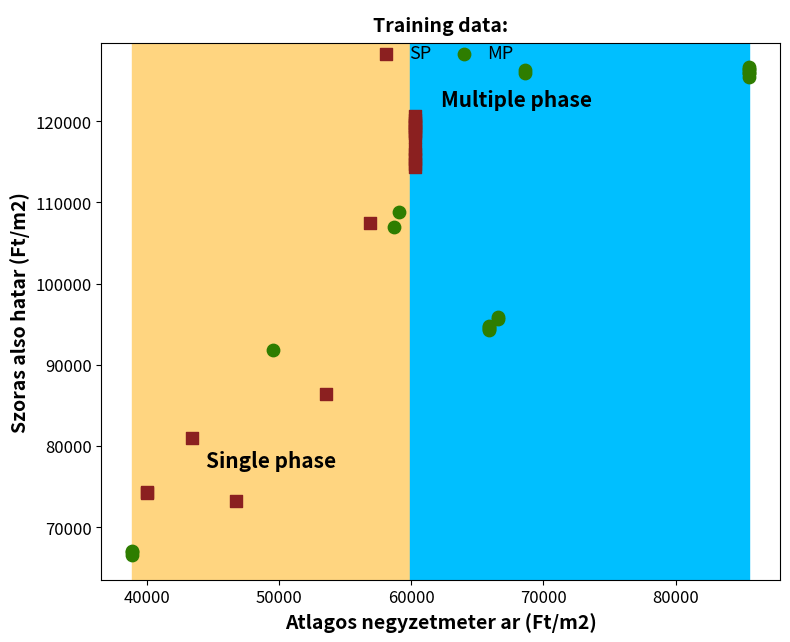

Which series has the widest spread of Y values?

MP